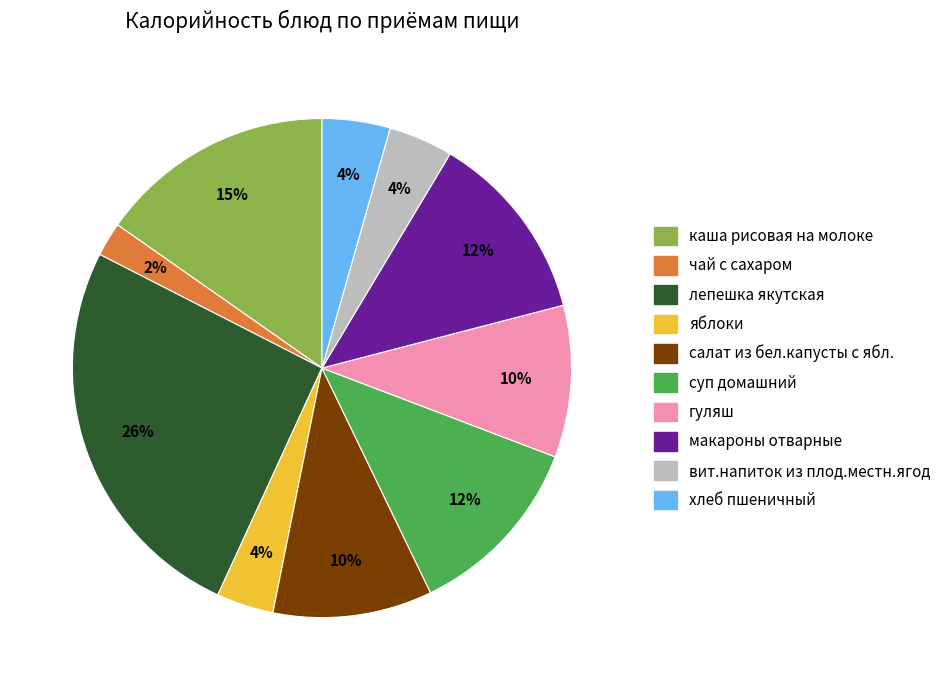

Is it true that салат из бел.капусты с ябл. is 17% of the pie?

False